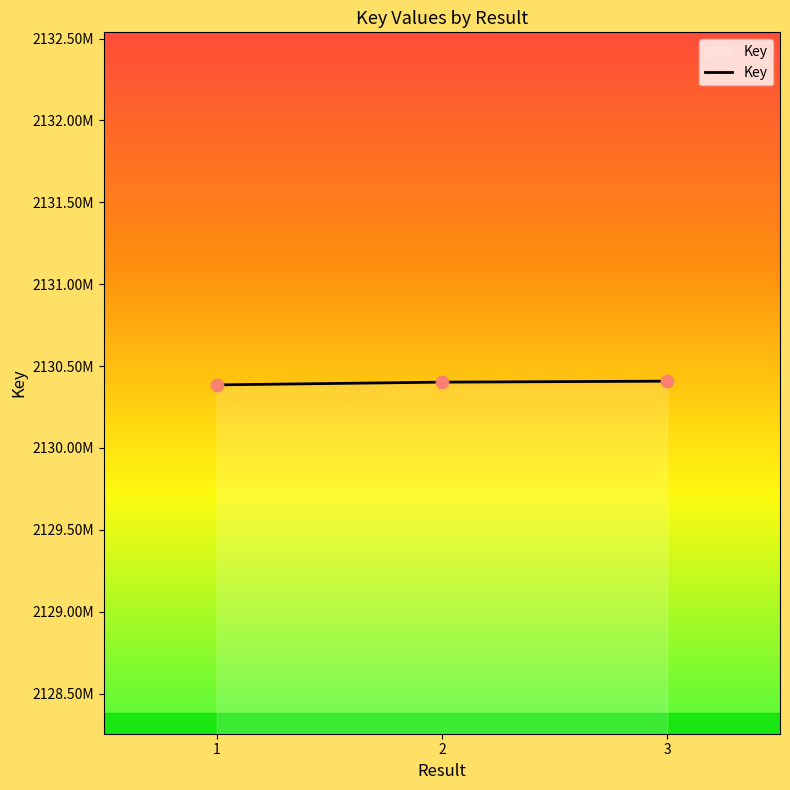

Does the chart have visible grid lines?

No